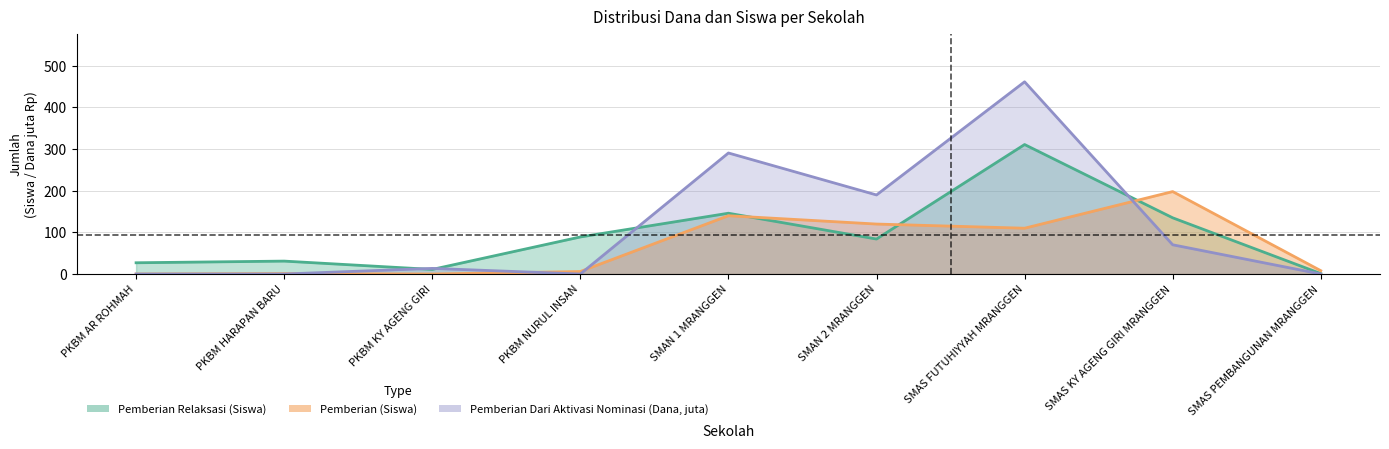

The value of Pemberian Dari Aktivasi Nominasi (Dana) at SMAS PEMBANGUNAN MRANGGEN is 194.7. True or false?

False